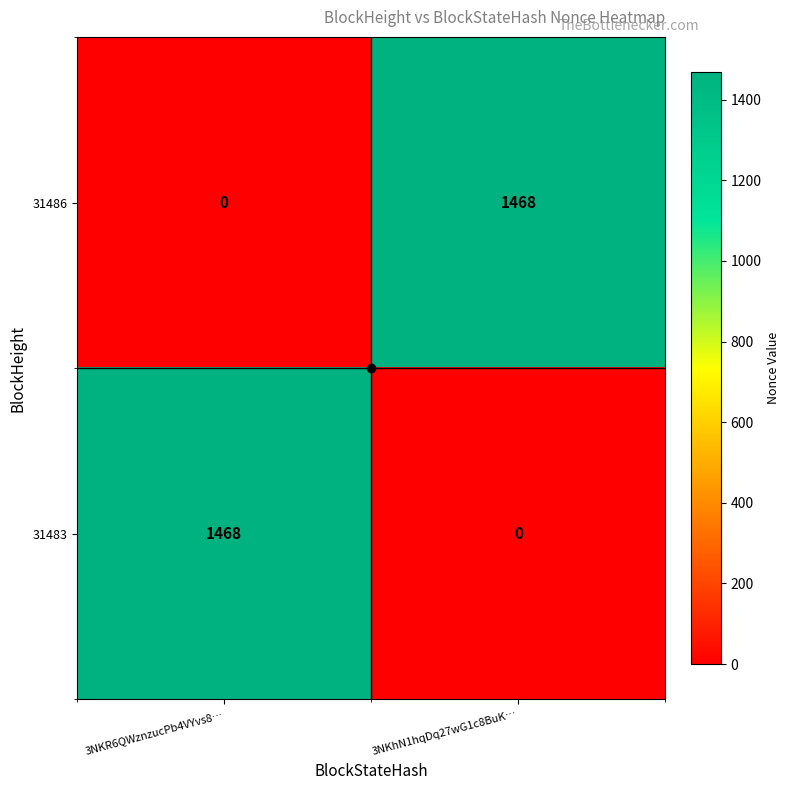

What is the difference between the highest and lowest values at 3NKhN1hqDq27wG1c8BuK…?

1468